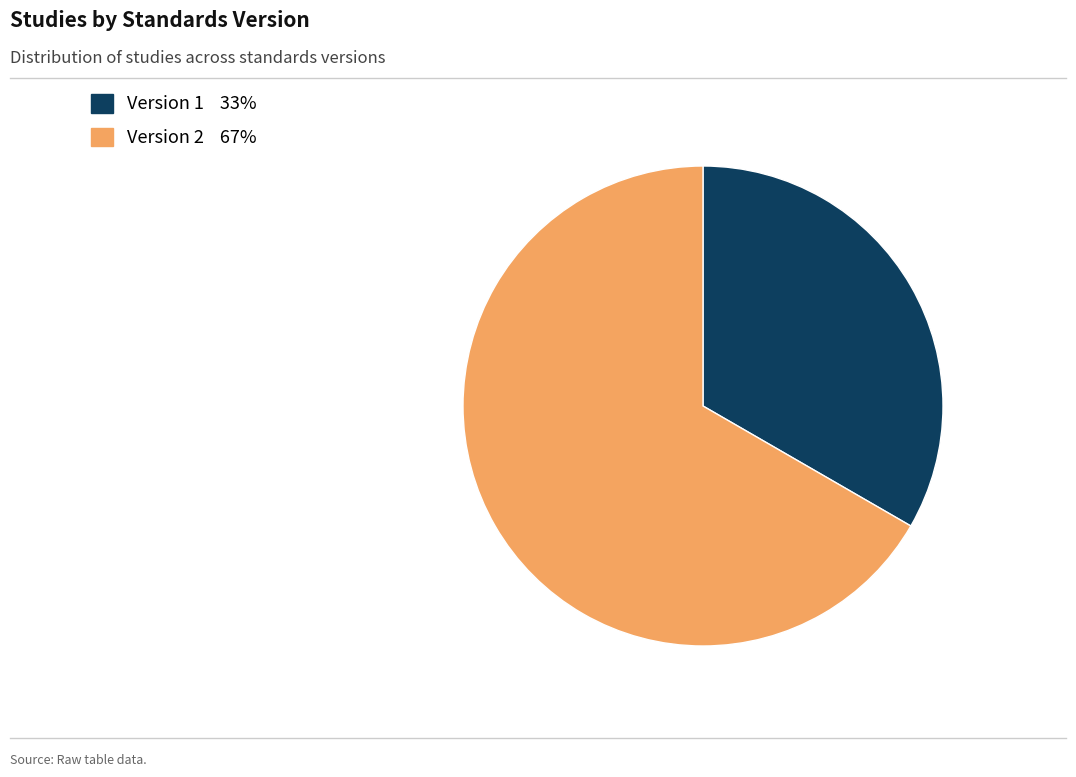

Do Version 2 67% and Version 1 33% together represent more than half of the pie?

Yes